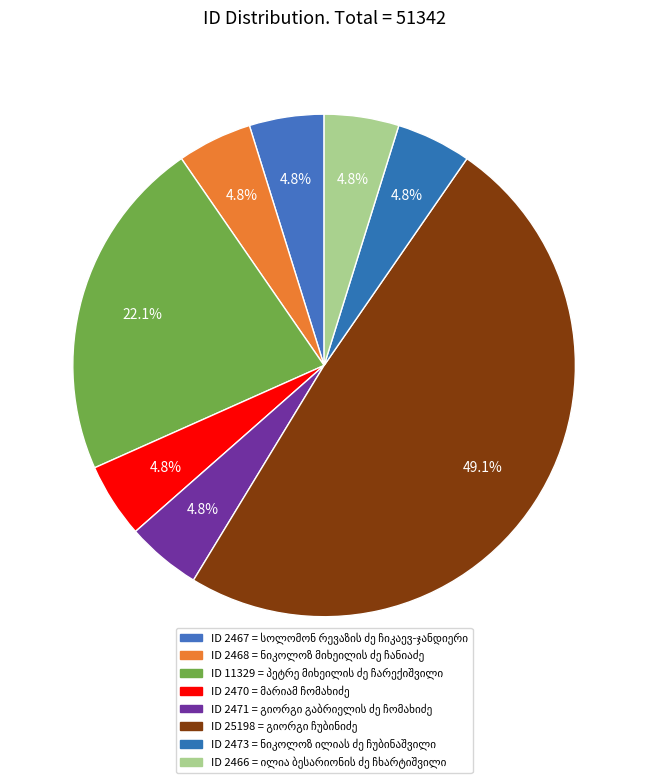

To the nearest percent, what is the difference between the largest and smallest slice percentages?

44%